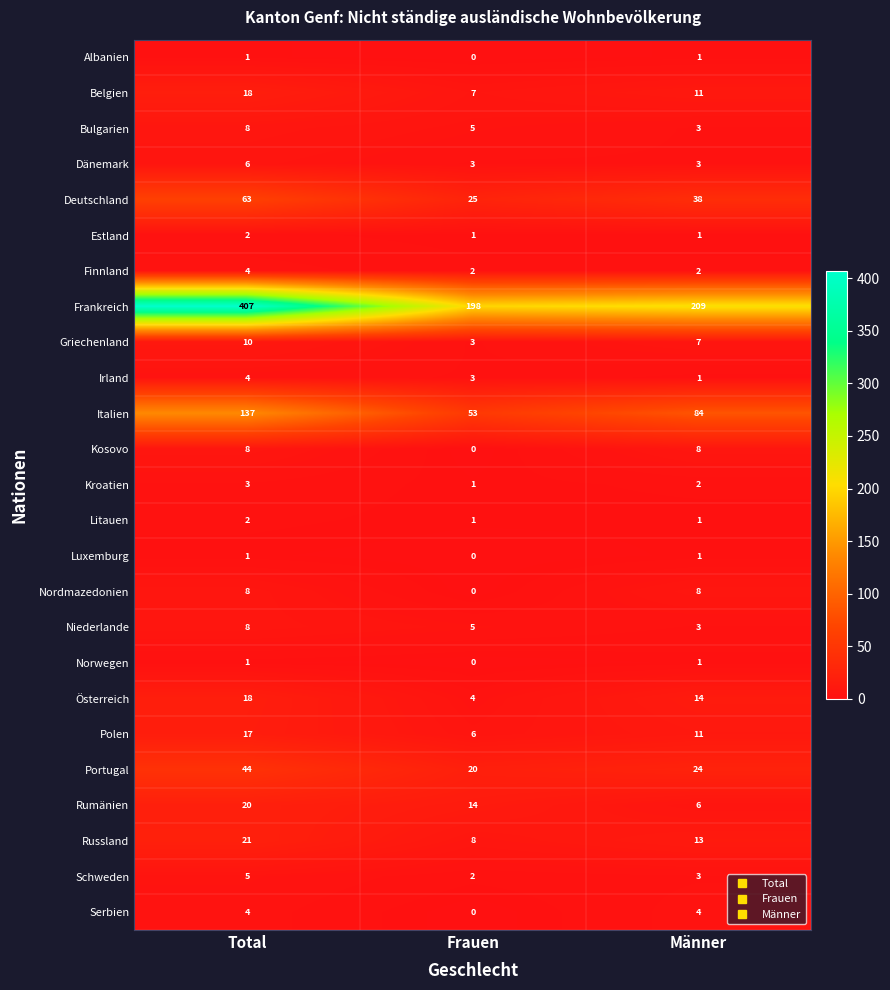

At how many categories does at least one series exceed 118?

3